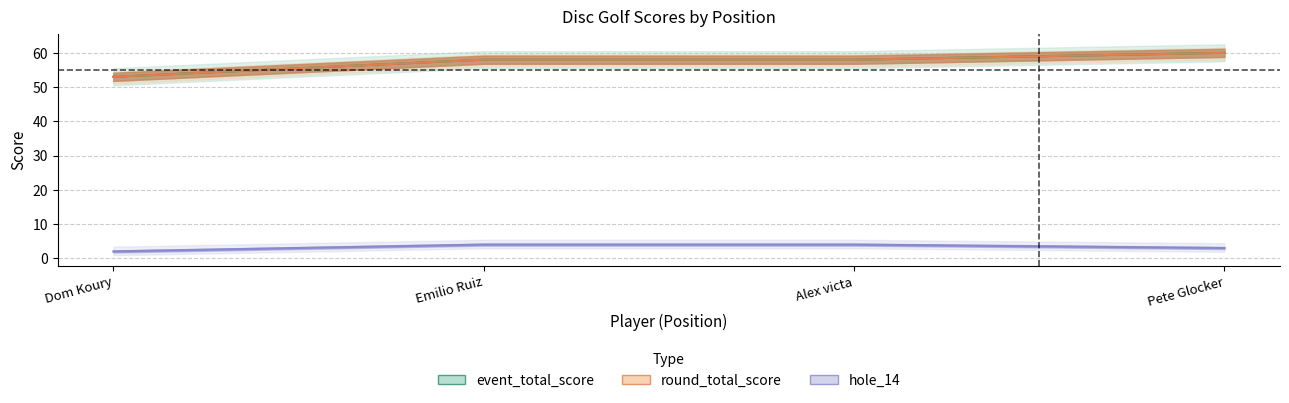

Reading left to right, list all the values displayed in this chart.

event_total_score: 53	58	58	60
round_total_score: 53	58	58	60
hole_14: 2	4	4	3